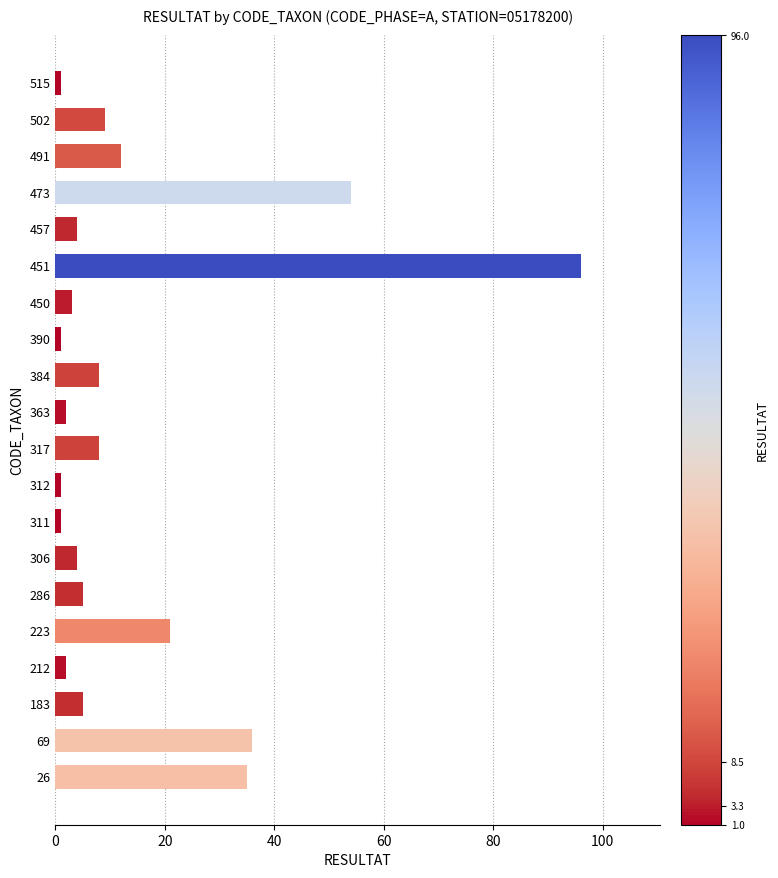

What is the sum of all values?

308